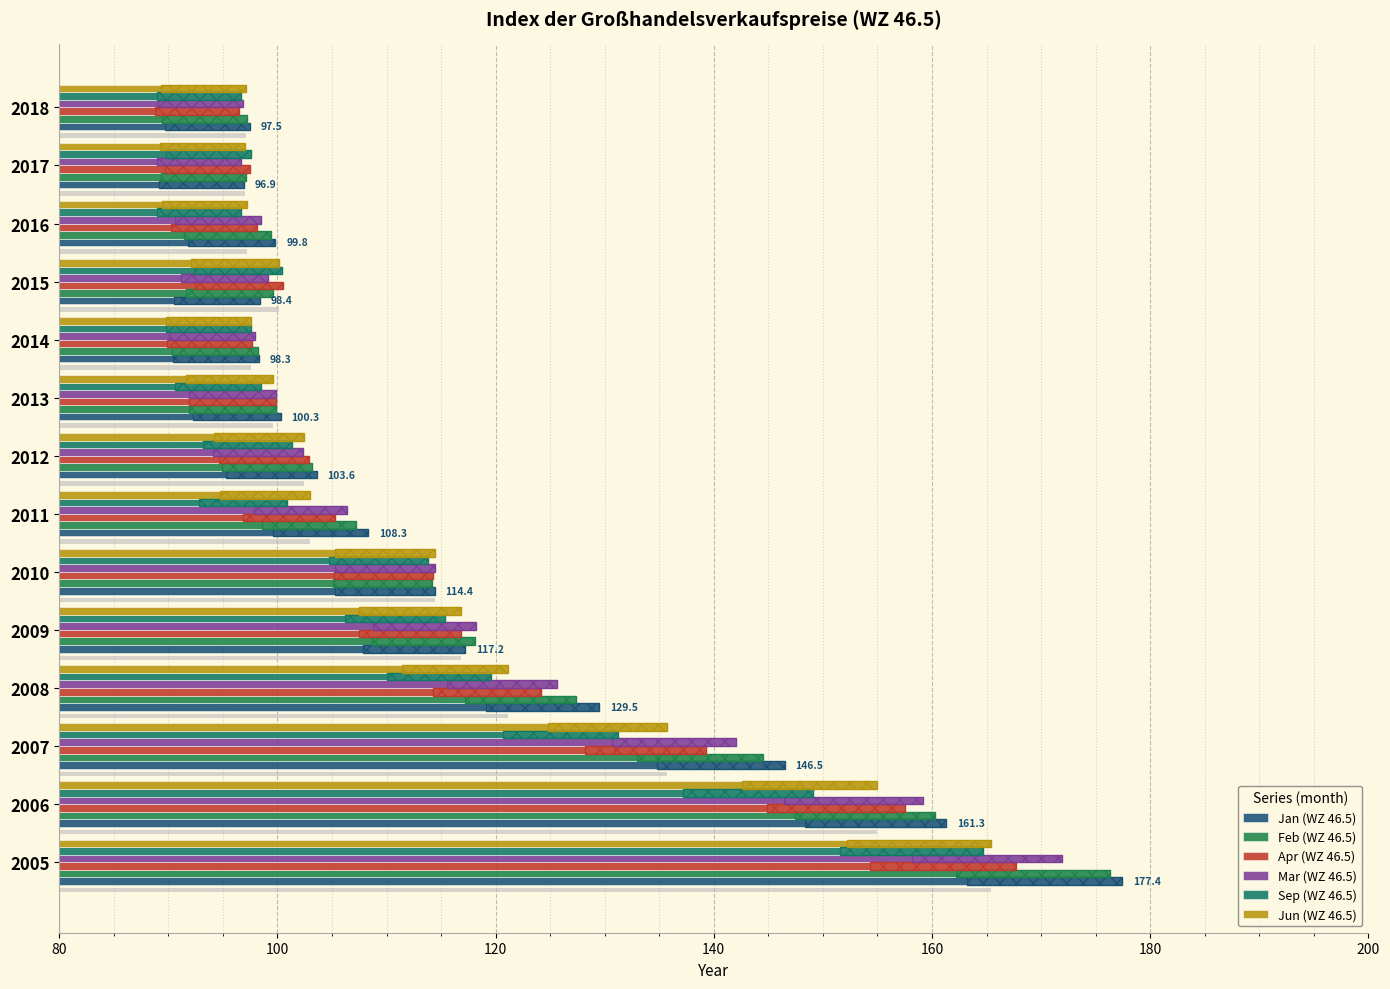

Count the number of data series in this chart.

6